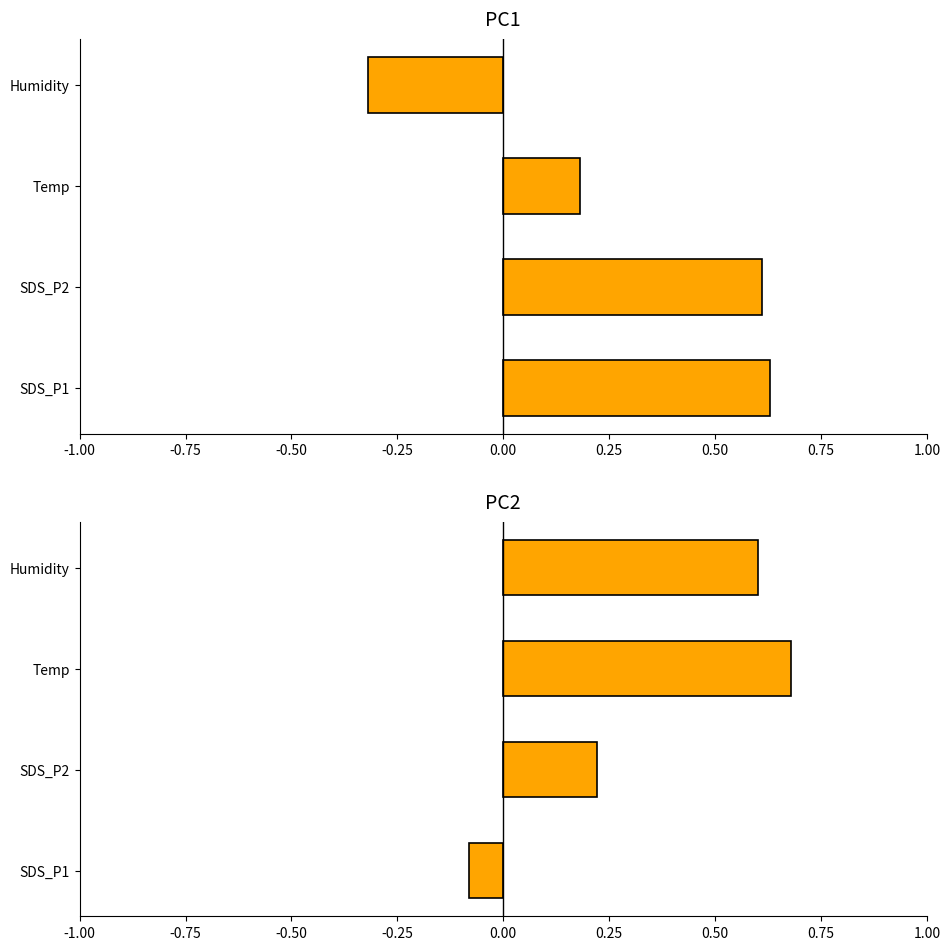

How many PC1 values are between 0 and 1?

3